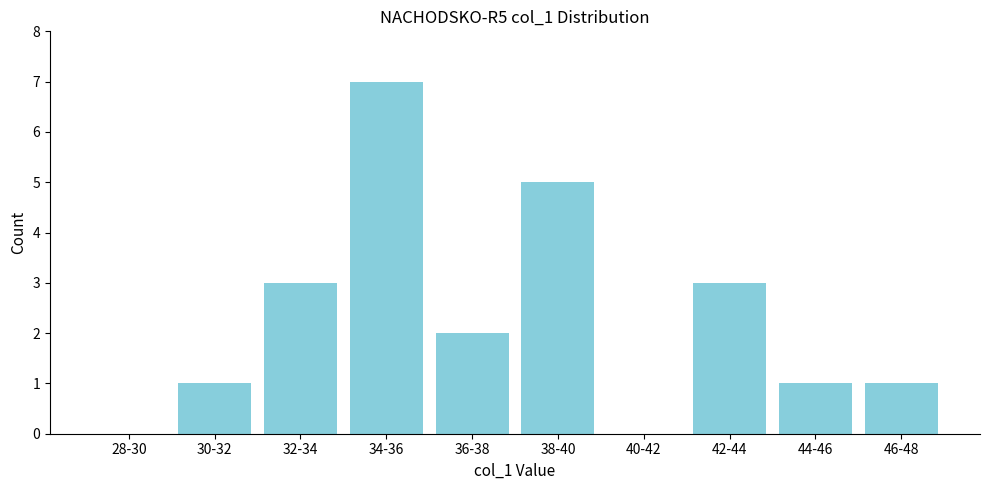

Reading left to right, list all the values displayed in this chart.

28-30=0	30-32=1	32-34=3	34-36=7	36-38=2	38-40=5	40-42=0	42-44=3	44-46=1	46-48=1